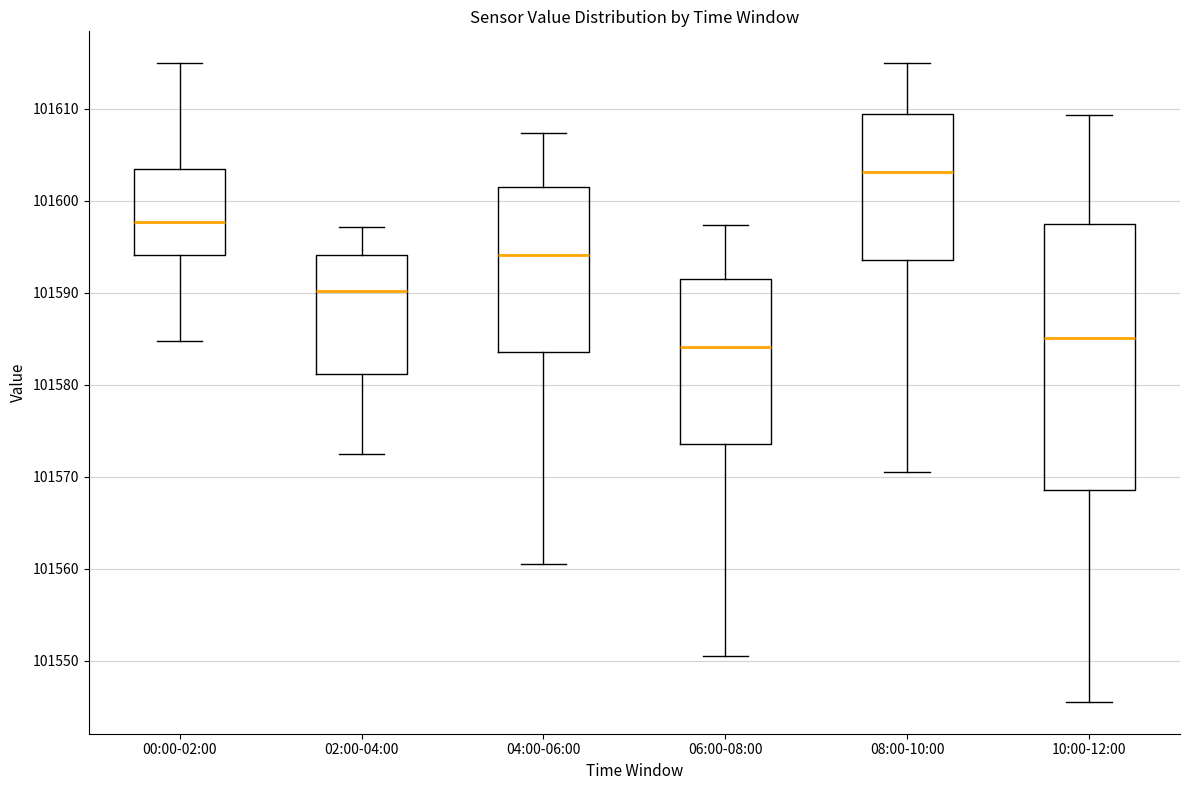

Where does the upper whisker of the box for 06:00-08:00 end on the y-axis? The values are not printed on the chart, so give them approximately, as read against the axis.

101597